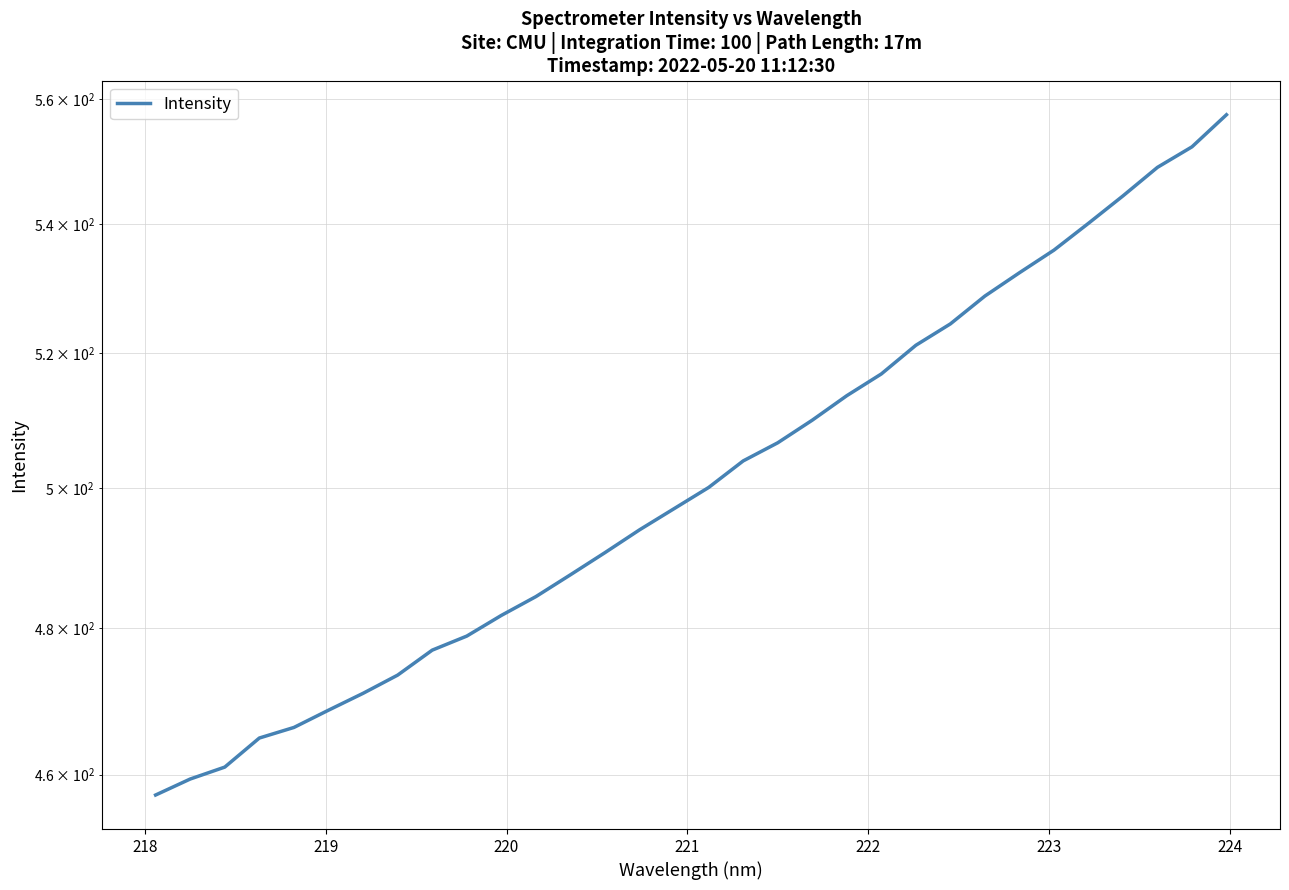

Does the chart display data point markers on the line(s)?

No